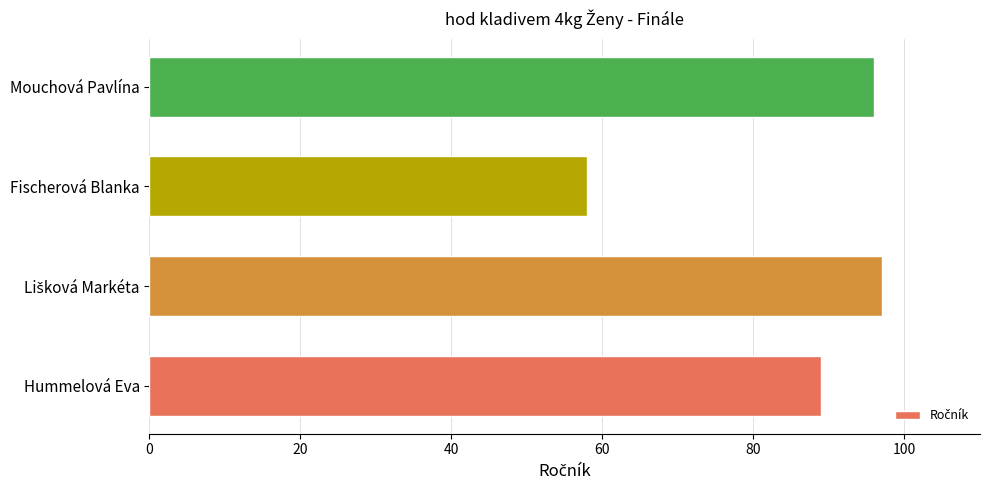

What is the smallest value displayed?

58